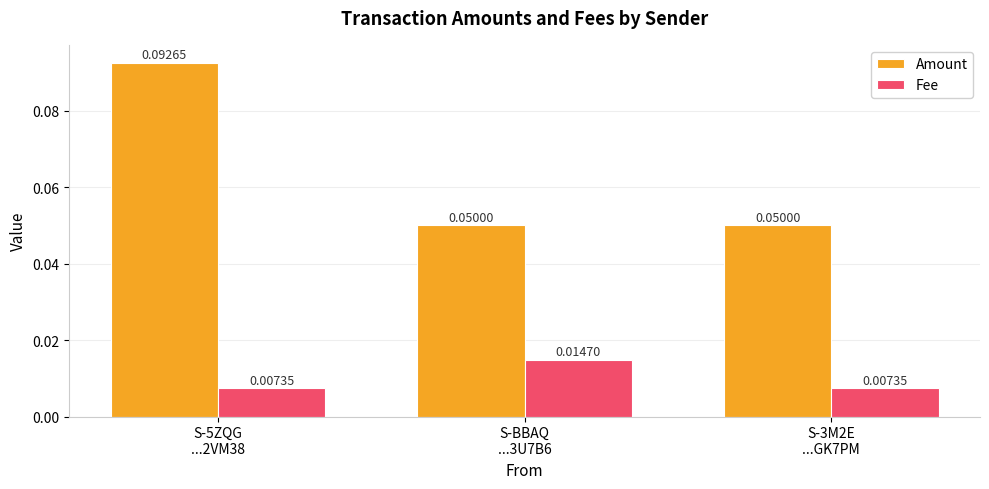

What position from the left is S-5ZQG
...2VM38?

1